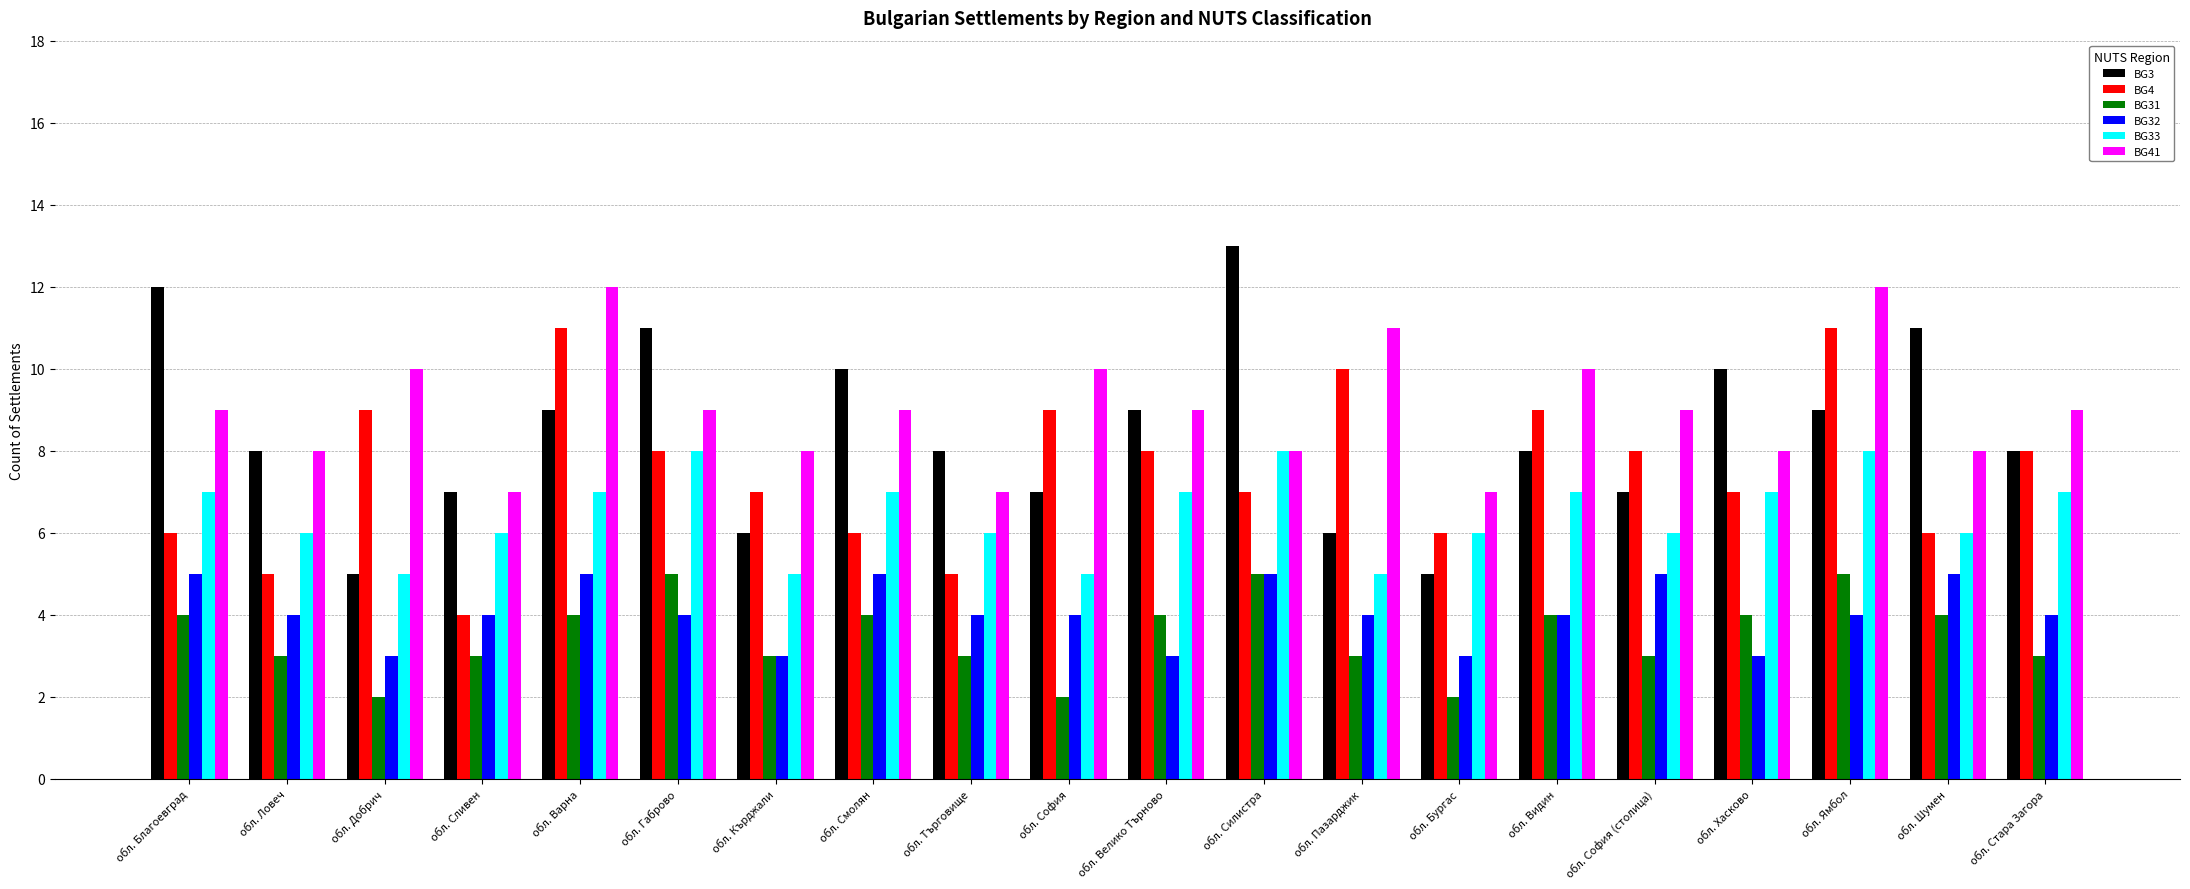

At which category is the sum across all series the highest?

обл. Ямбол